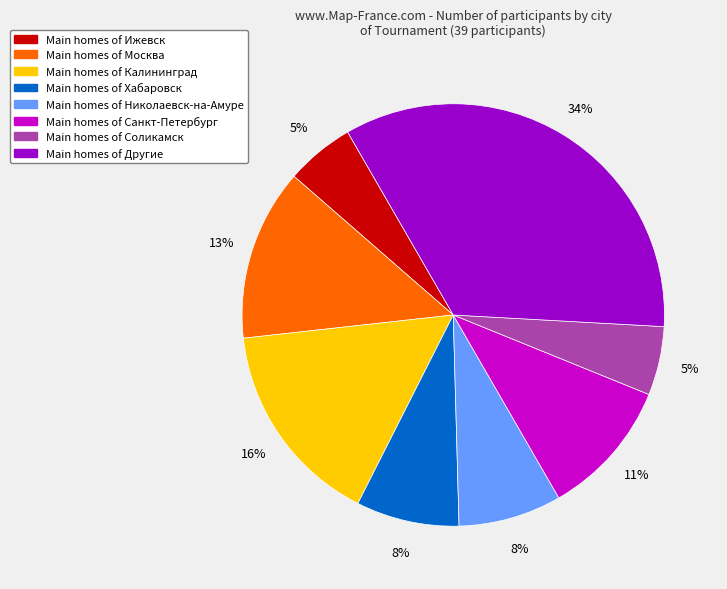

Is there any slice that represents more than half of the pie?

No